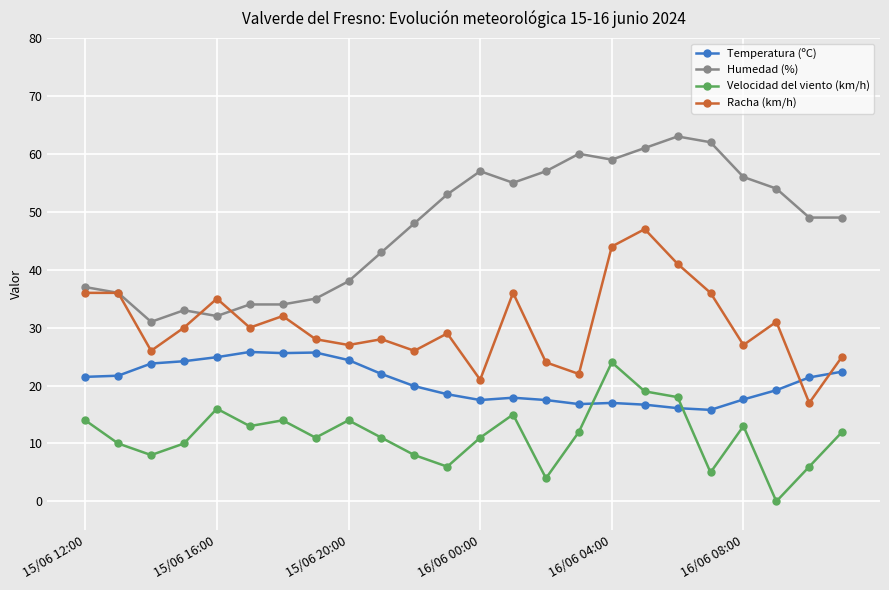

True or false: Velocidad del viento (km/h) and Racha (km/h) intersect in this chart.

False